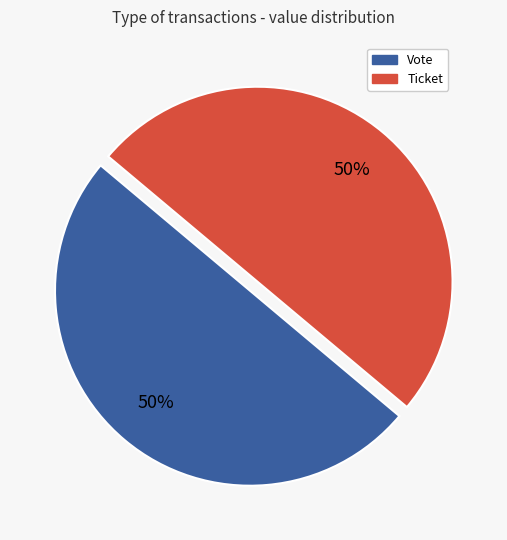

To the nearest percent, what is the difference between the largest and smallest slice percentages?

0%